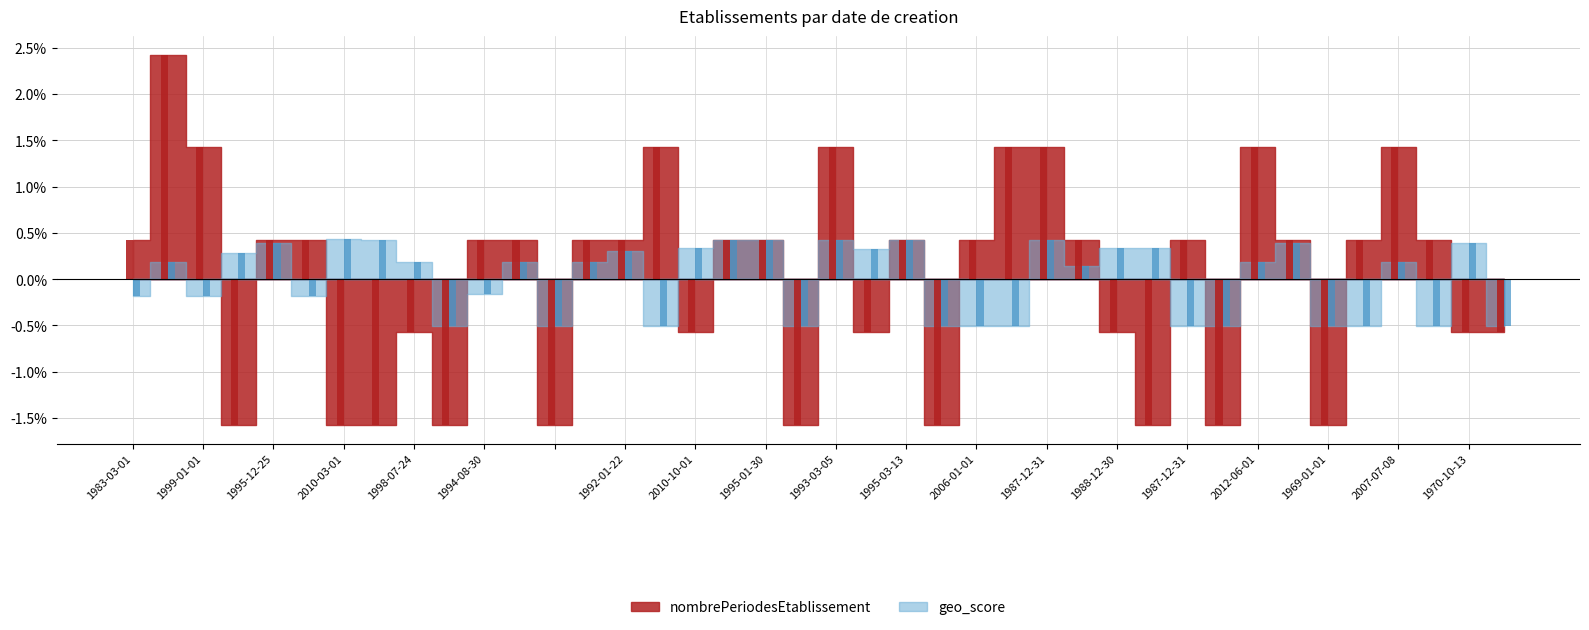

At how many categories does at least one series exceed 0?

33